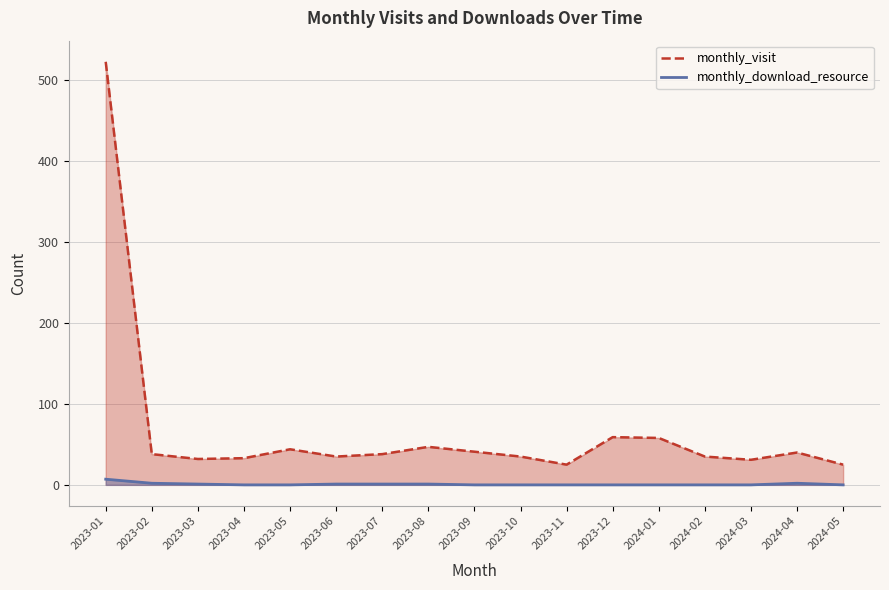

True or false: monthly_download_resource has a value of 0 at 2024-03.

True